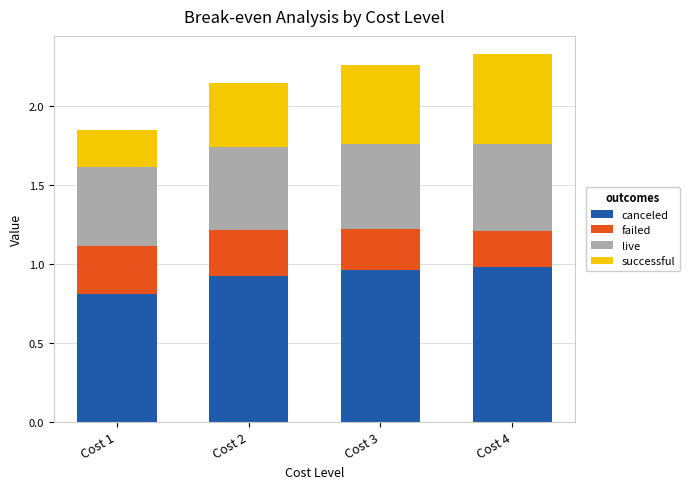

True or false: canceled has a value of 1.5 at Cost 2.

False